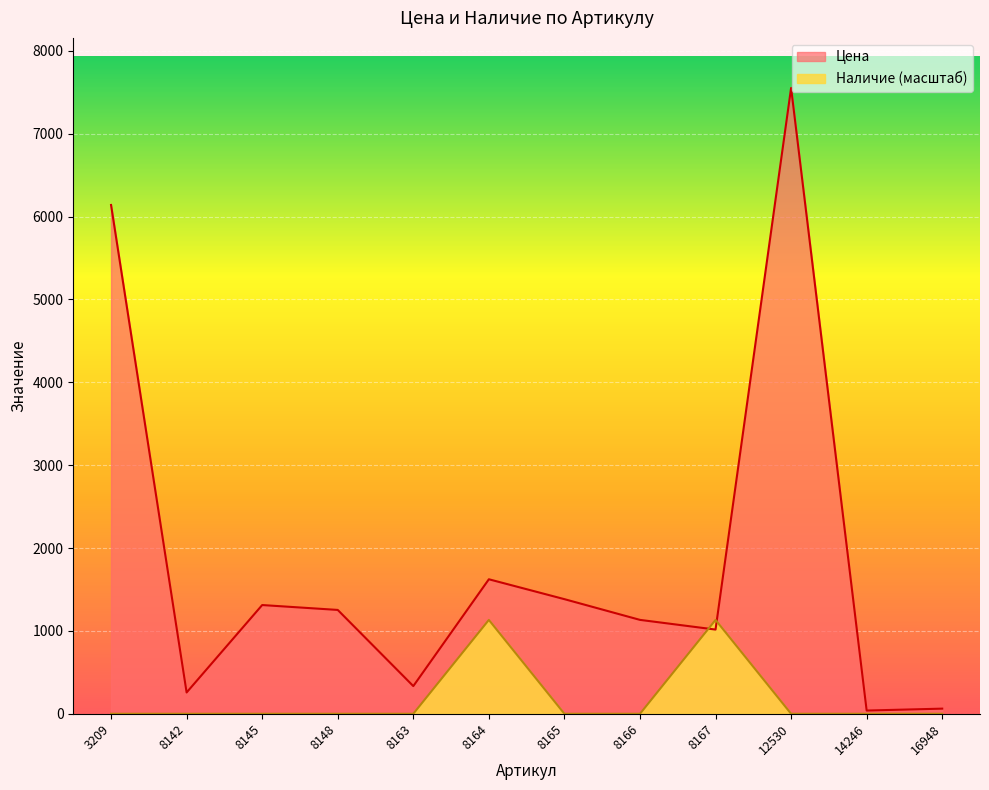

How many series are shown in this chart?

2